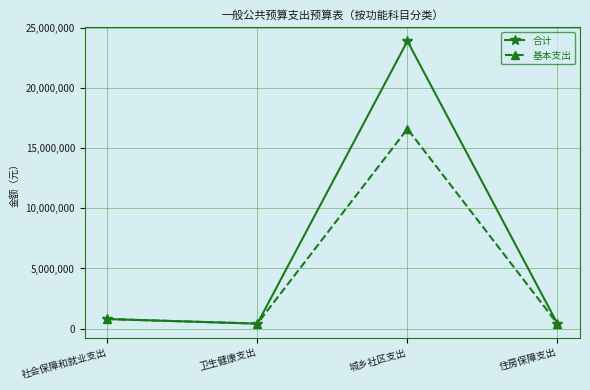

What is the total value across all series at 社会保障和就业支出?

1578860